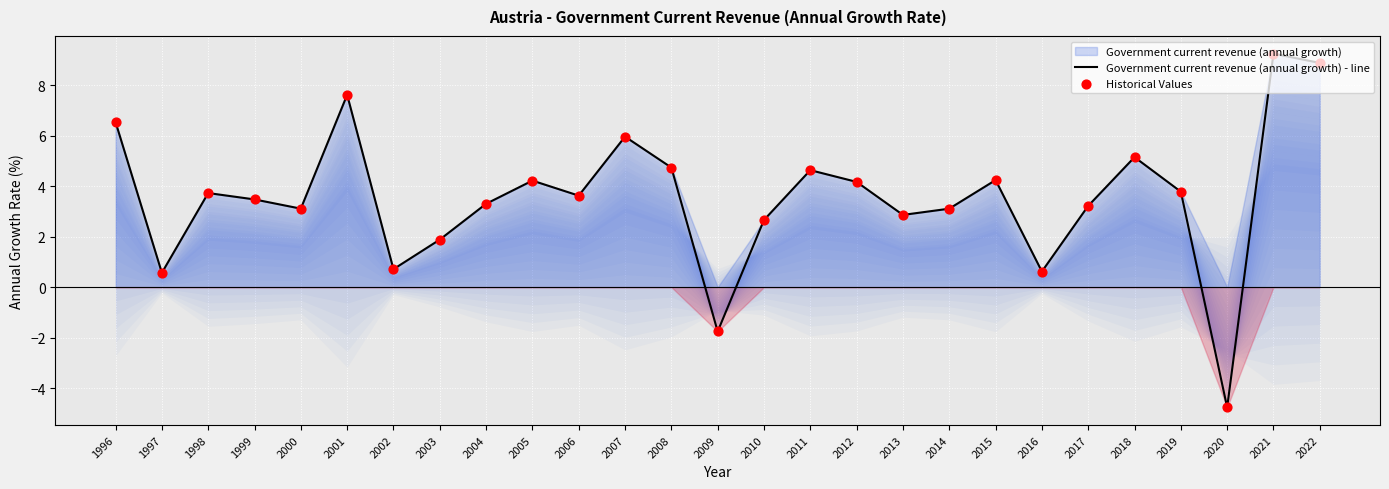

What is the minimum value for Government current revenue (annual growth) - line?

-4.8